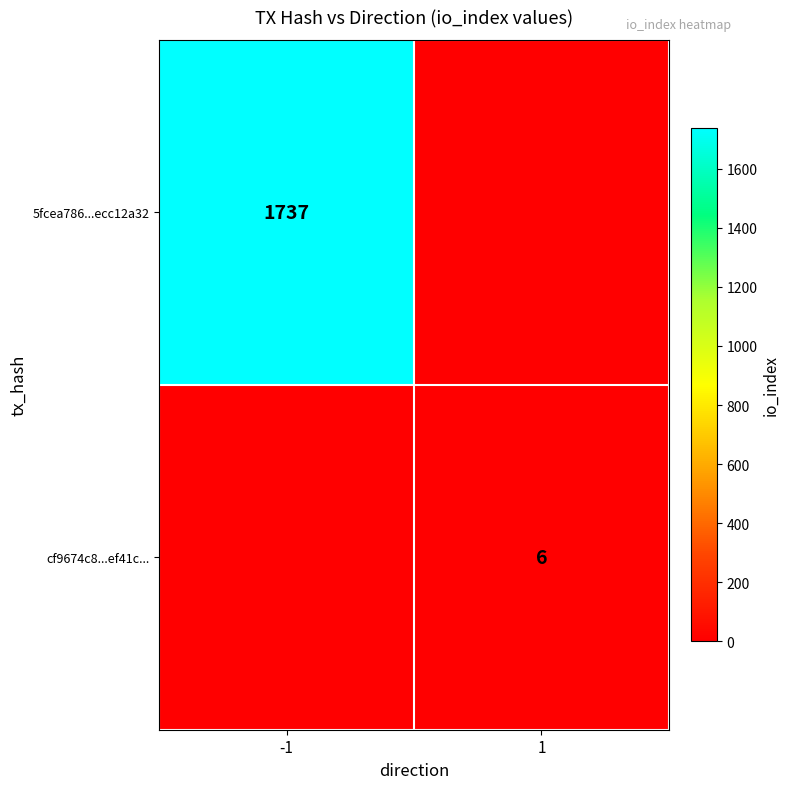

Is it true that 5fcea786...ecc12a32 equals 503 at -1?

False